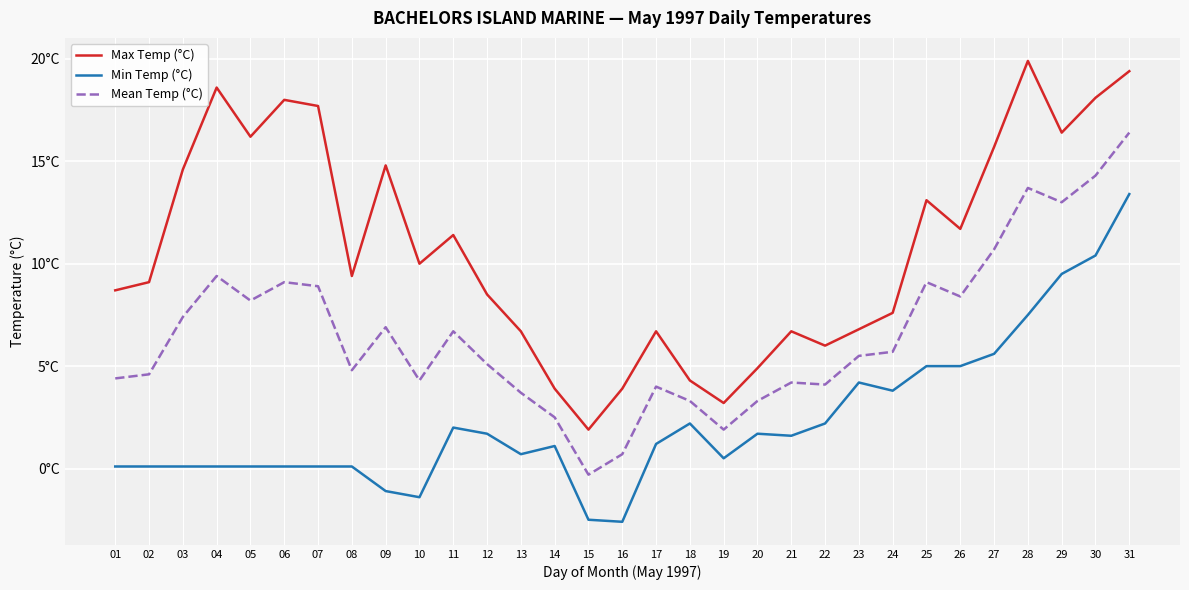

Does the chart display data point markers on the line(s)?

No